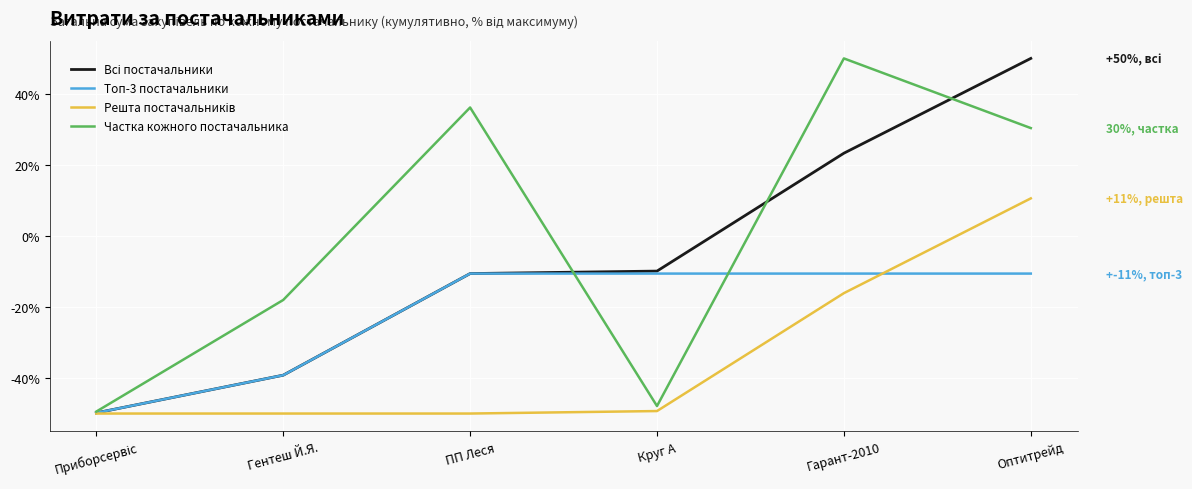

How many positive values does the Частка кожного постачальника series have?

3